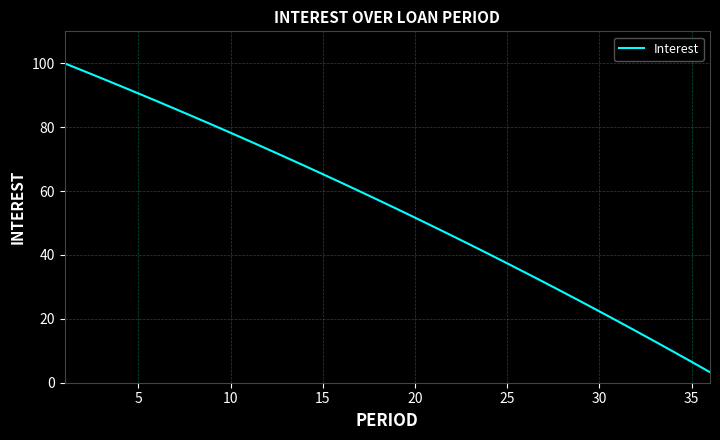

What is the greatest value displayed?

100.0